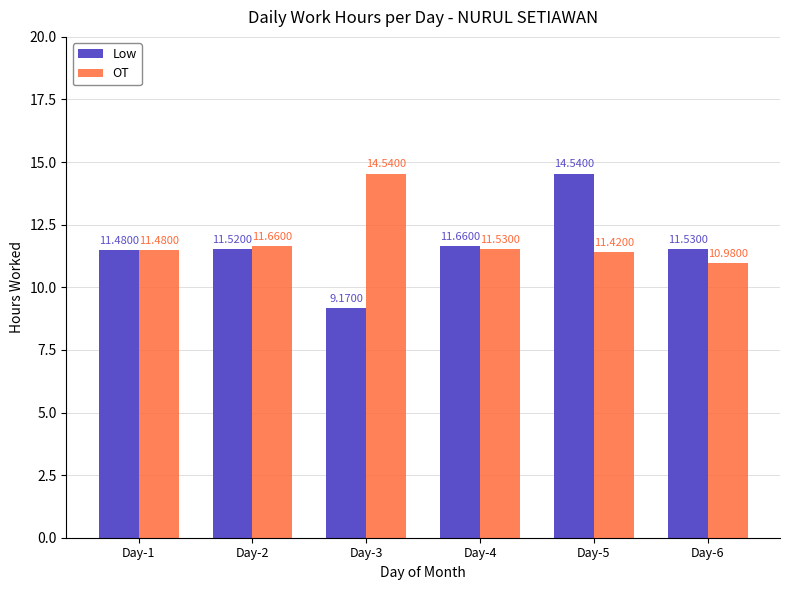

What is the greatest value displayed?

14.5